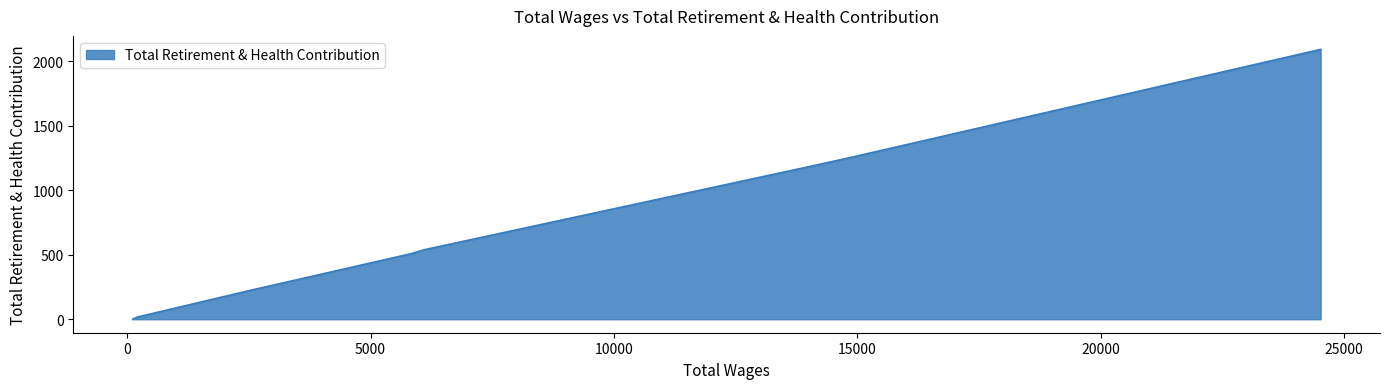

What is the greatest value displayed?

2092